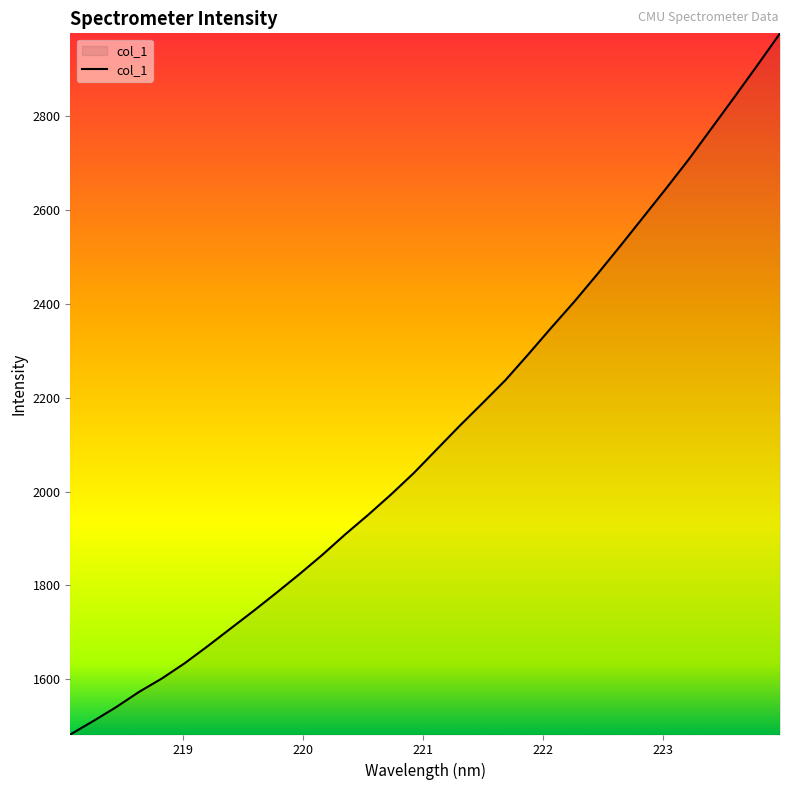

Reading right to left, transcribe all the data shown in this chart.

2976.9	2908.2	2840.6	2774.1	2707.6	2645.0	2583.7	2522.5	2462.6	2404.5	2349.3	2292.8	2237.7	2188.6	2140.2	2090.1	2039.7	1993.7	1950.3	1908.7	1865.0	1823.9	1784.3	1745.6	1708.1	1670.5	1634.2	1601.5	1572.8	1540.3	1510.6	1482.0